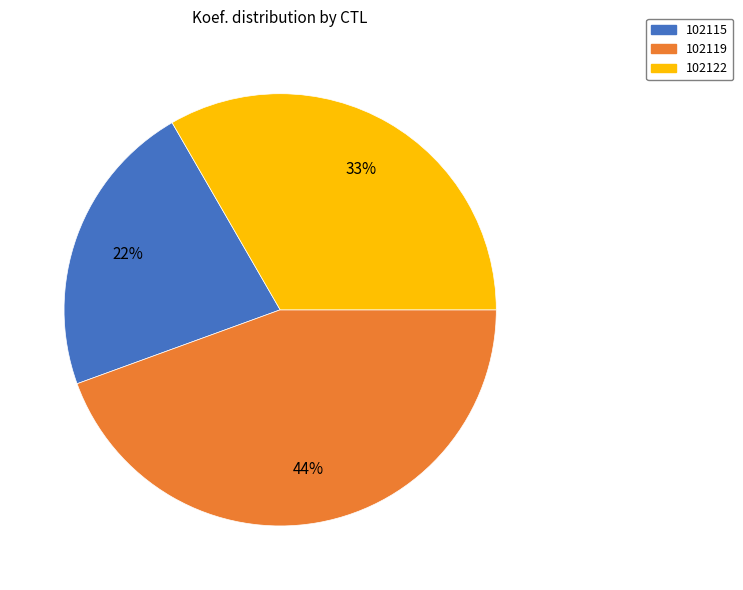

Which has a higher value, 102115 or 102122?

102122